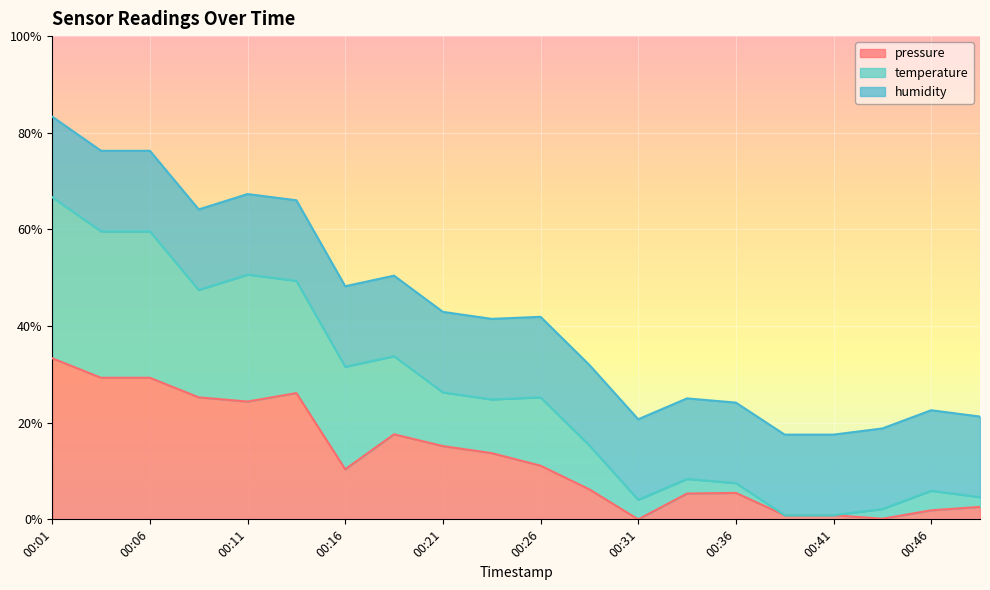

What is the total value across all series at 00:18?

51.4